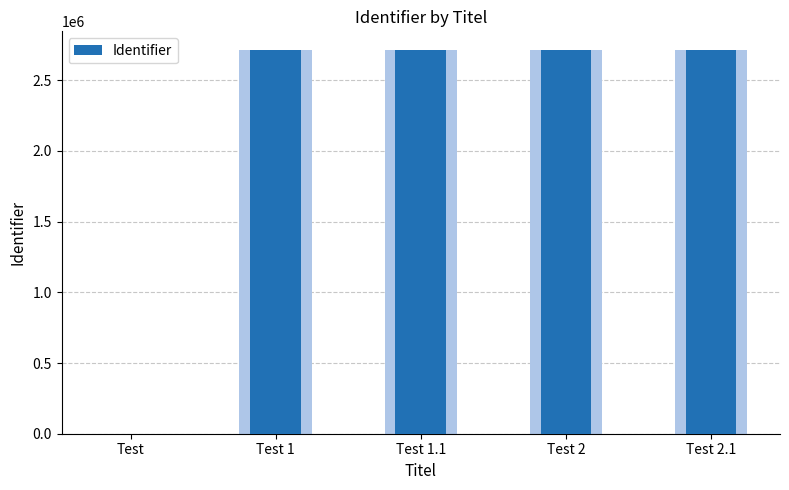

List the labels in order of value, largest first.

Test 2.1, Test 2, Test 1.1, Test 1, Test